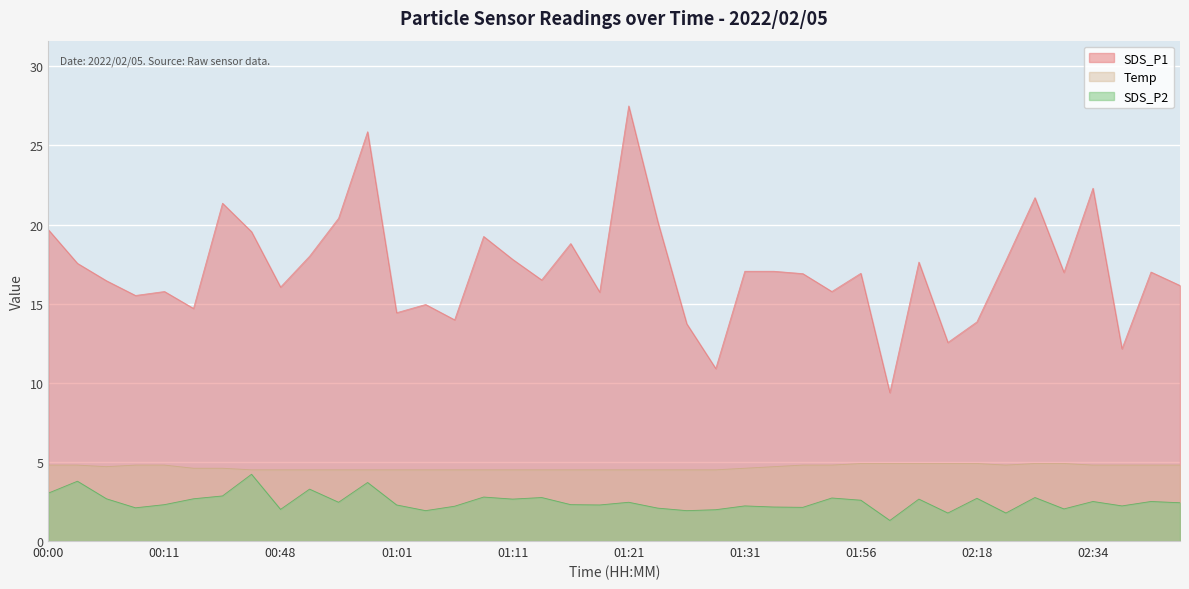

How many lines are shown in the chart?

3